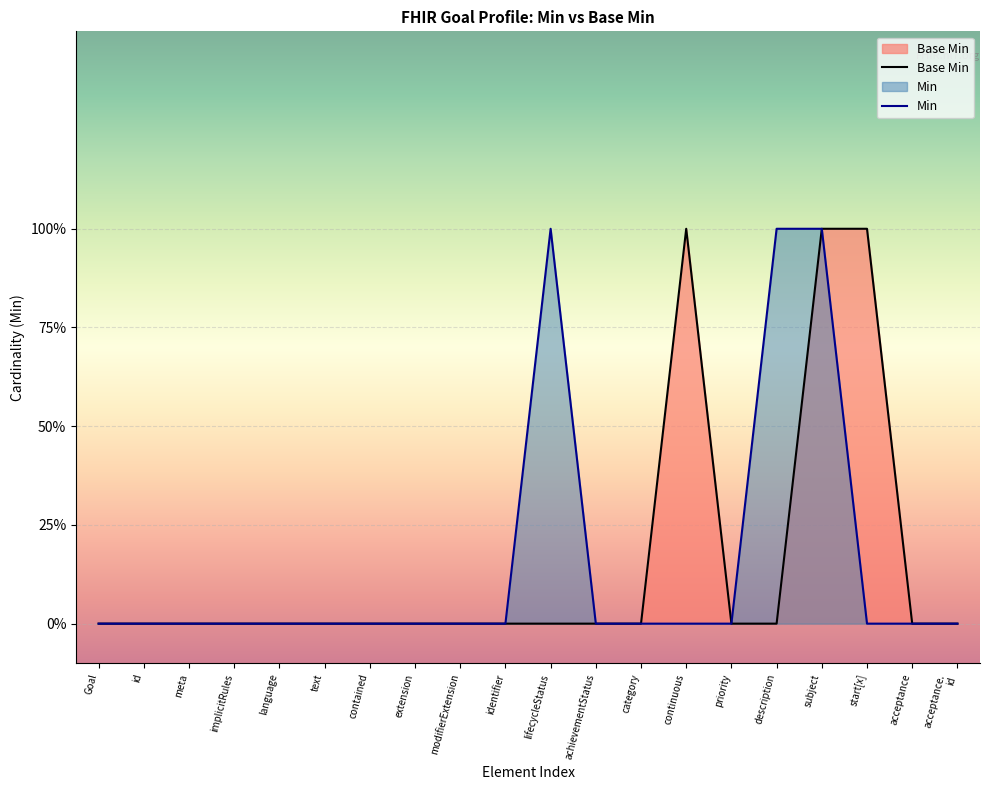

Reading left to right, what are all the values shown in this chart?

0	0	0	0	0	0	0	0	0	0	0	0	0	1	0	0	1	1	0	0